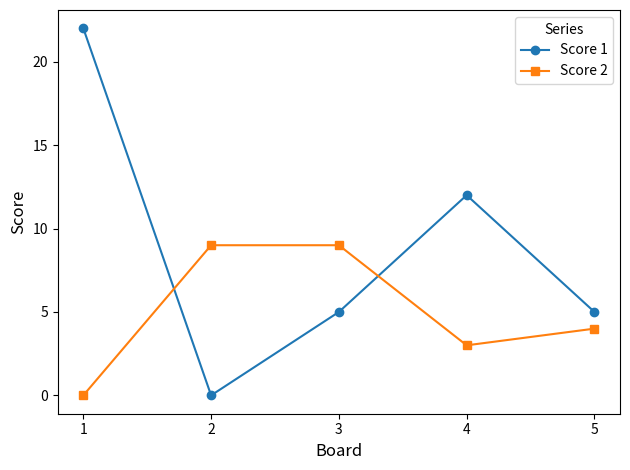

How many positive values does the Score 2 series have?

4